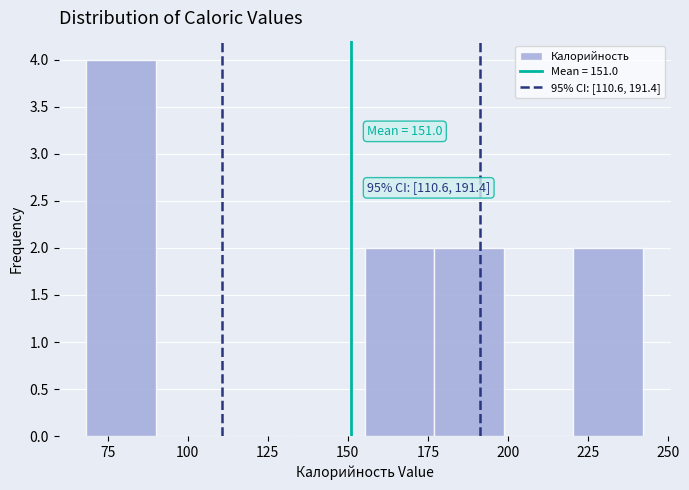

Which range on the x-axis has the tallest bar?

70 to 90